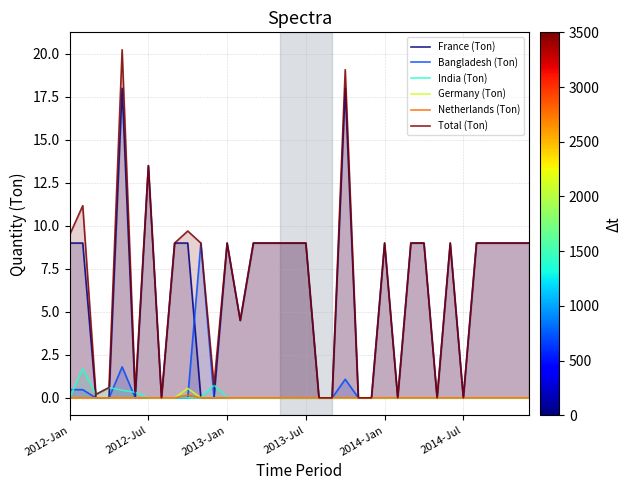

Count the India (Ton) values in the range 0 to 1.

35